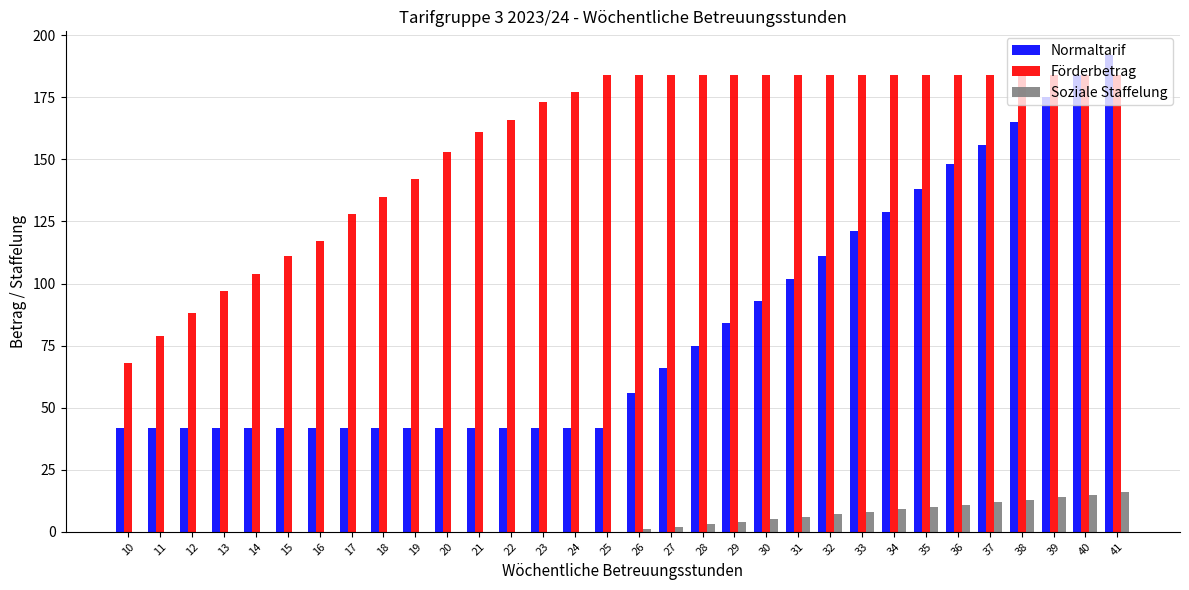

What is the highest value of the Normaltarif series?

192